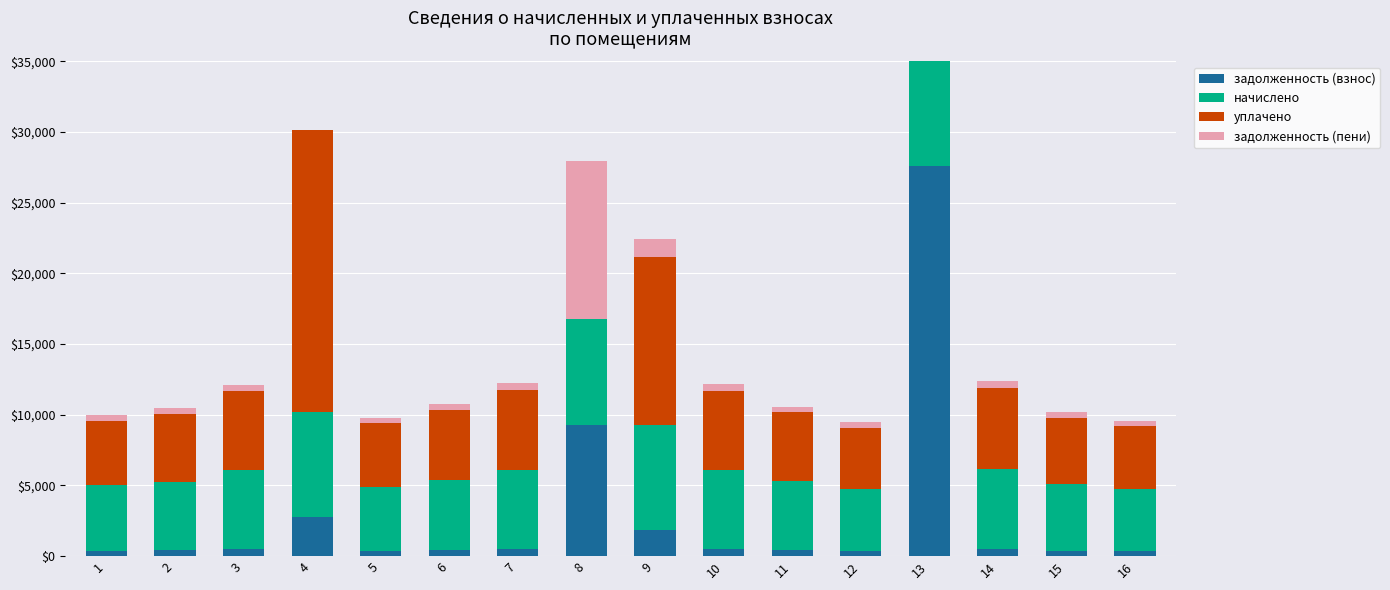

What is the value of the начислено bar at the 9th from the left?

7411.8